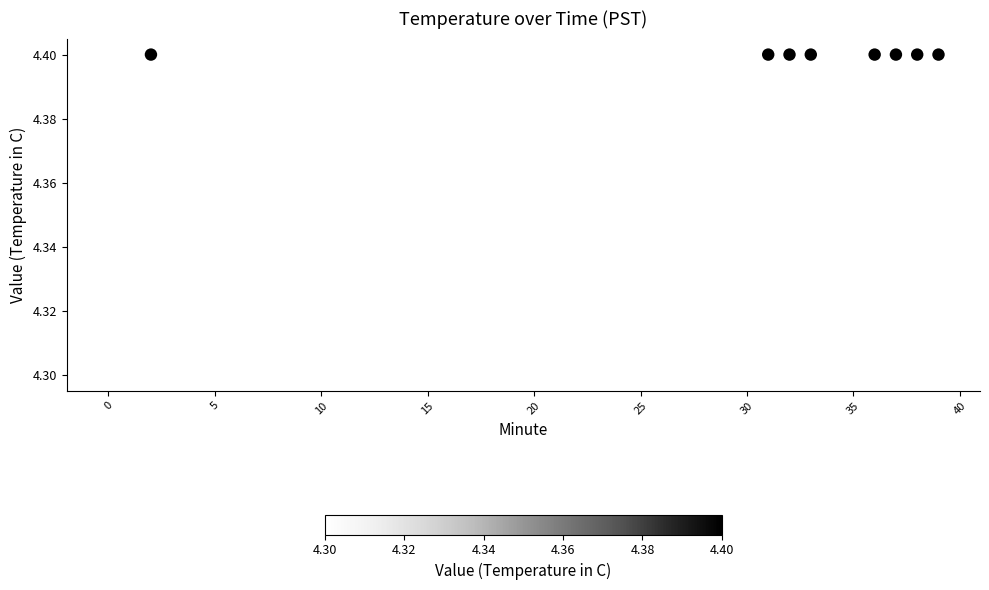

What is the range of X values (max minus min)?

39.0